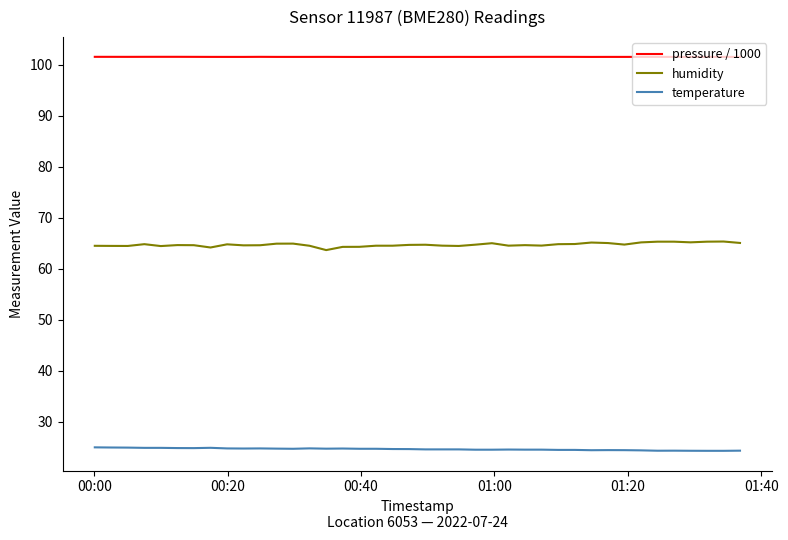

Does the chart display data point markers on the line(s)?

No